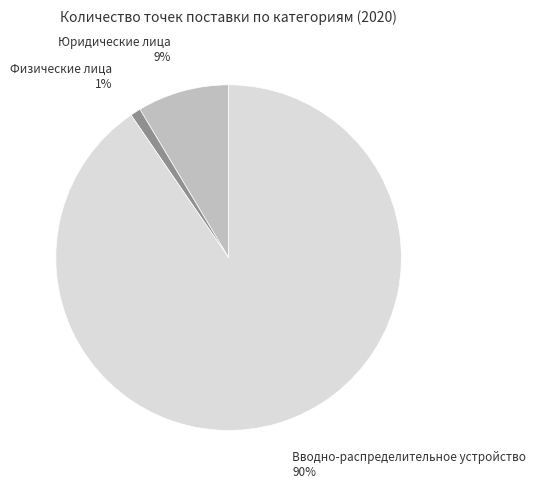

Count the number of slices in the pie.

3